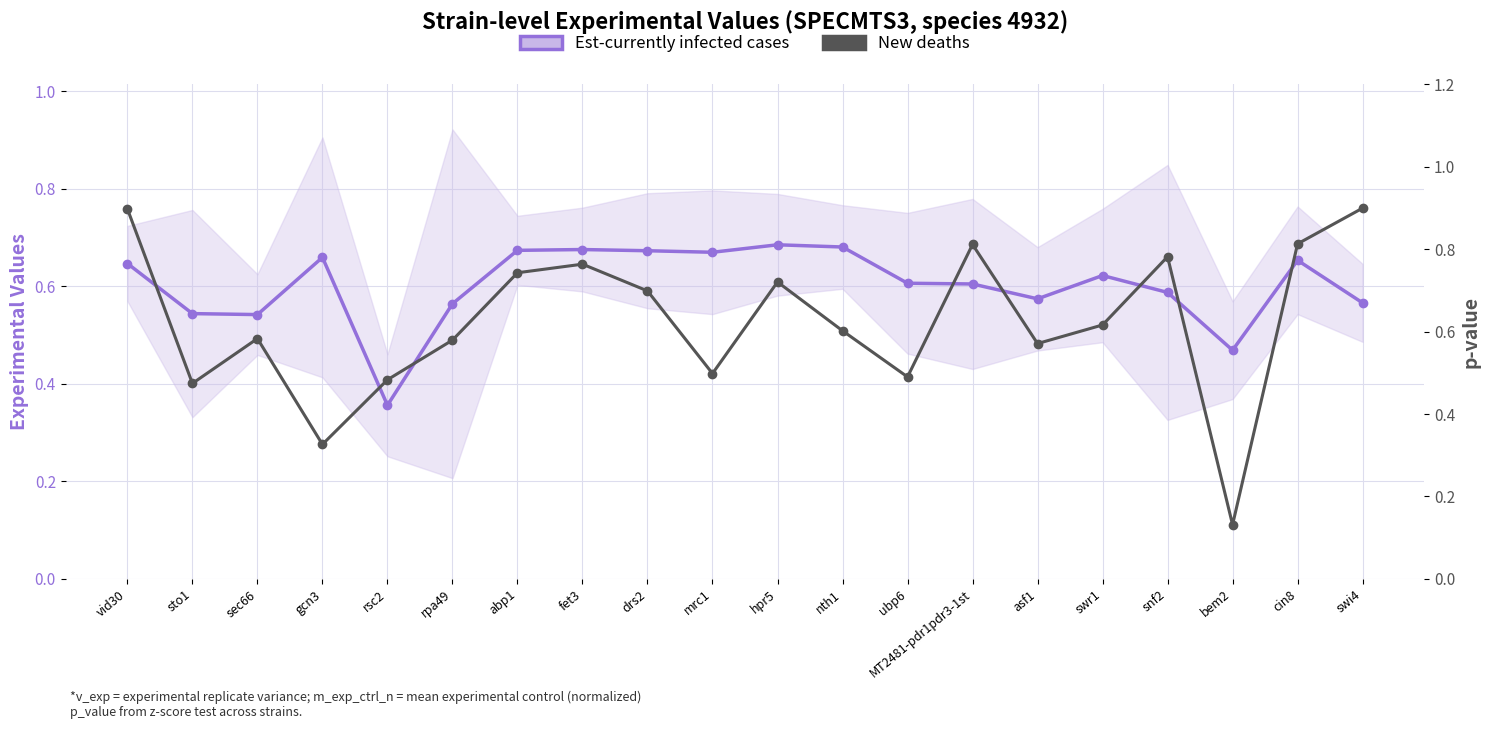

True or false: New deaths has a value of 0.8 at rpa49.

False